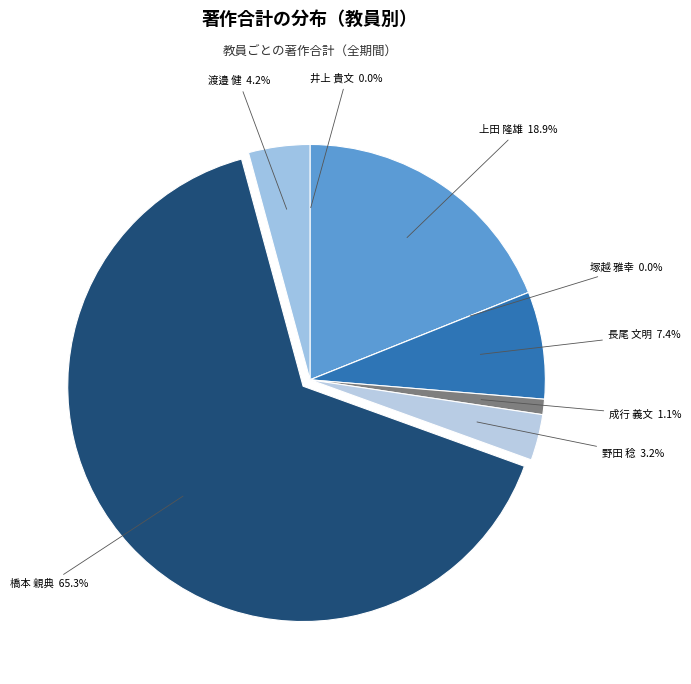

To the nearest percent, what percentage of the pie is 10599 長尾 文明?

7%